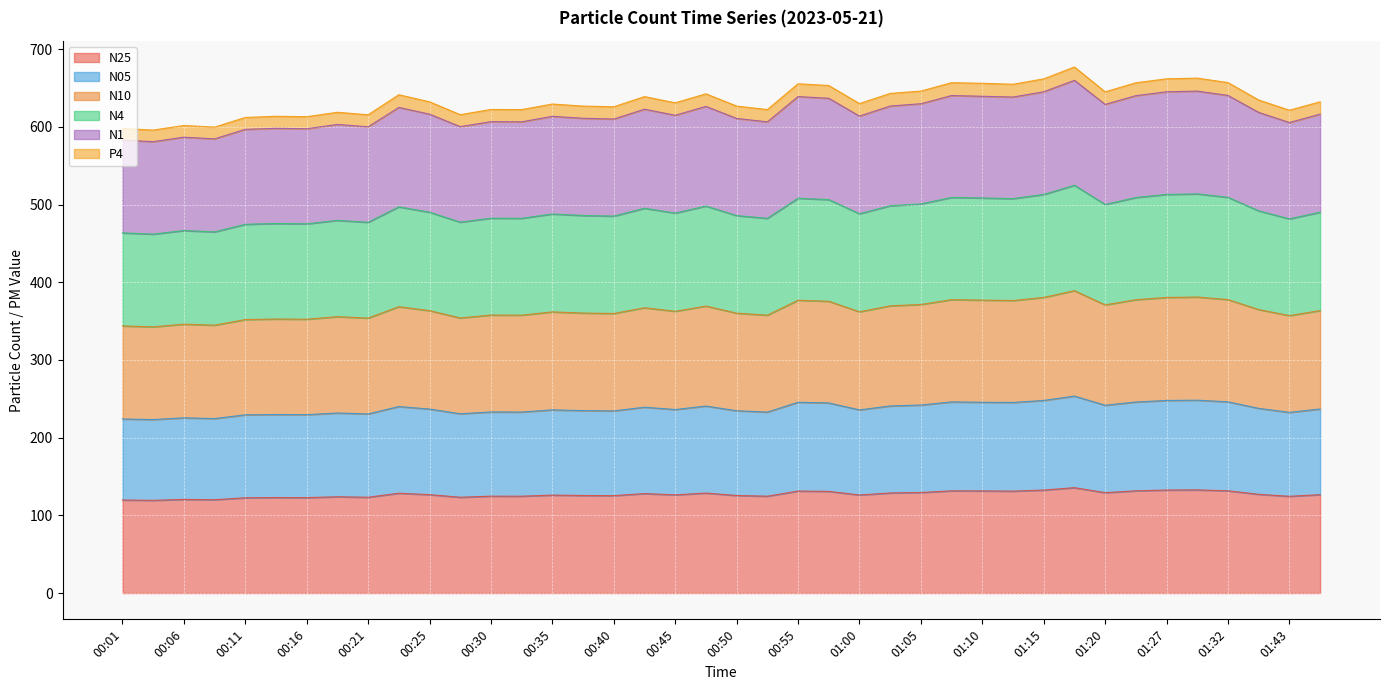

Which category has the highest value in the P4 series?

01:17